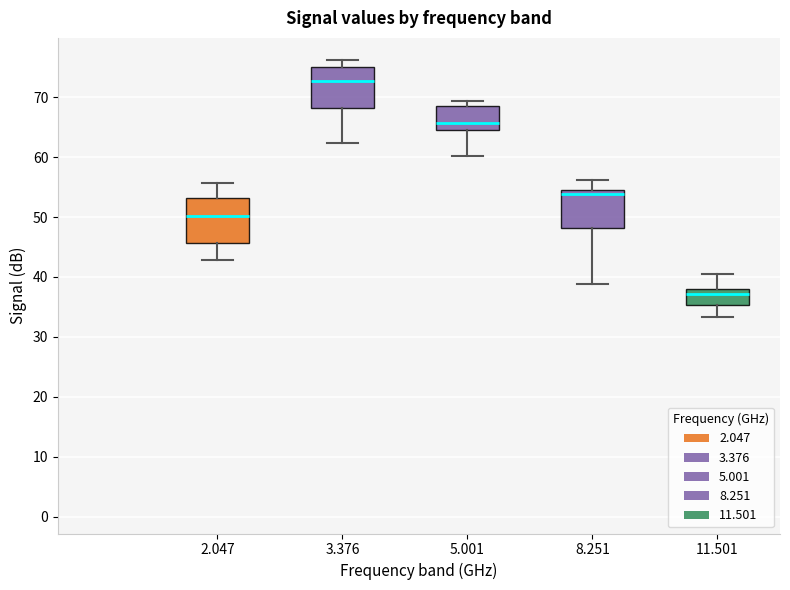

Where is the lower edge of the box at x = 3.376 on the y-axis? The values are not printed on the chart, so give them approximately, as read against the axis.

68